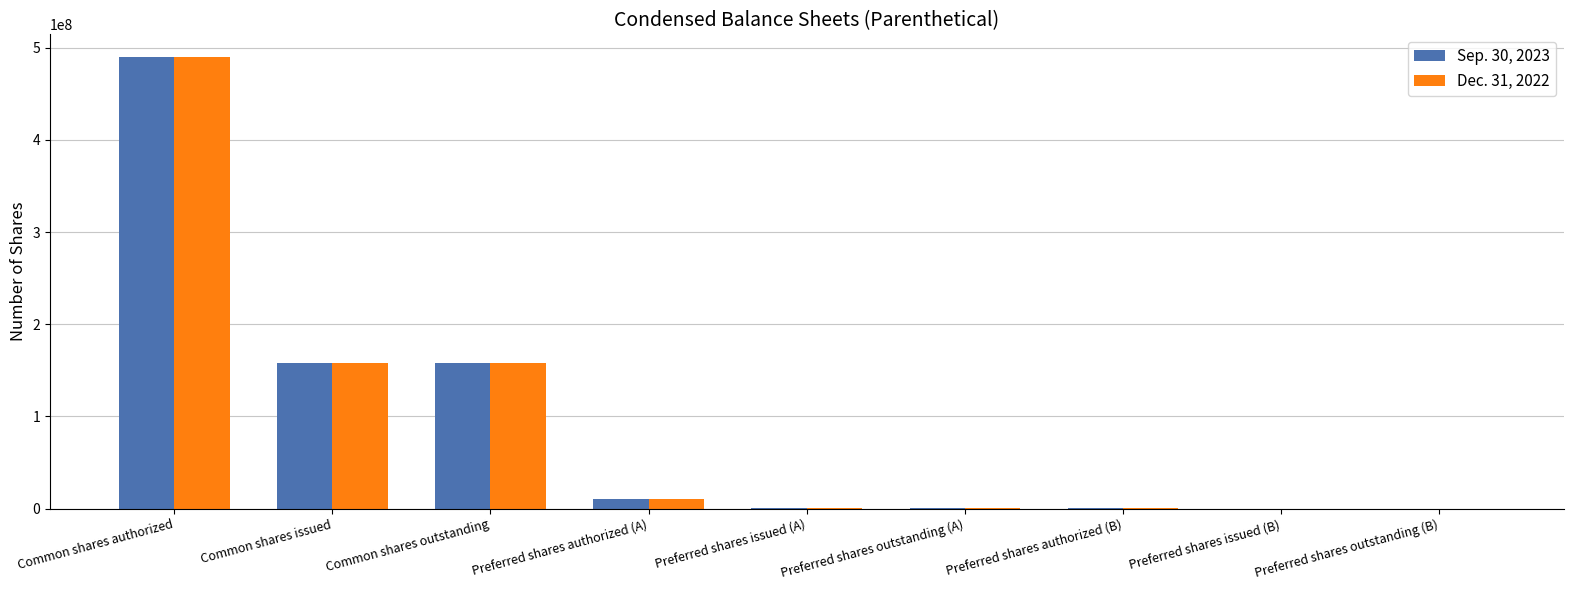

At which label does Sep. 30, 2023 reach its peak?

Common shares authorized